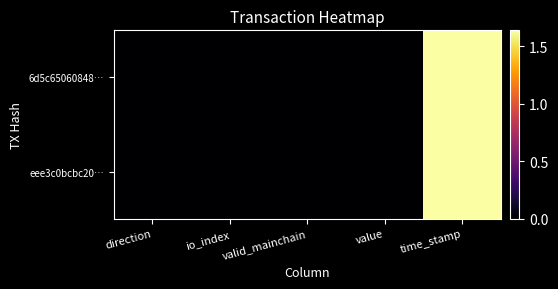

What is the total value across all series at time_stamp?

3272702878.0